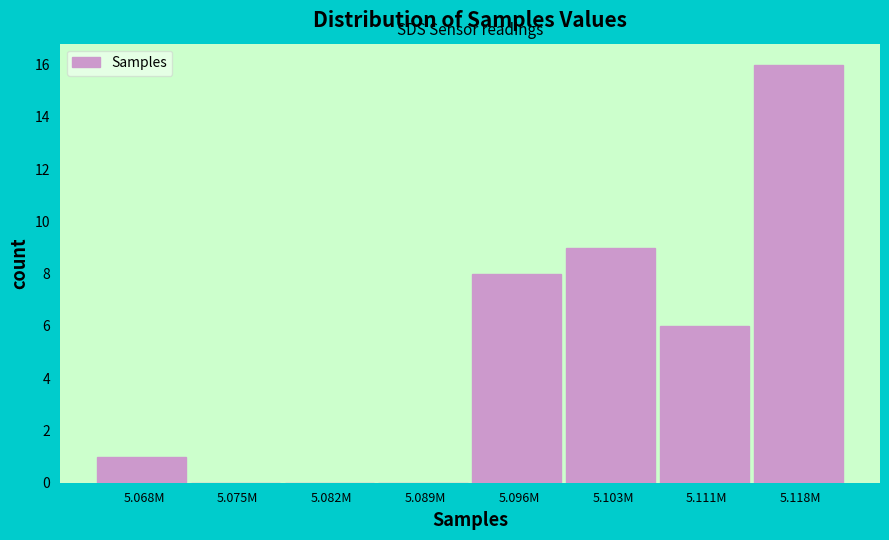

Reading left to right, what are all the values shown in this chart?

5.068M=1	5.075M=0	5.082M=0	5.089M=0	5.096M=8	5.103M=9	5.111M=6	5.118M=16